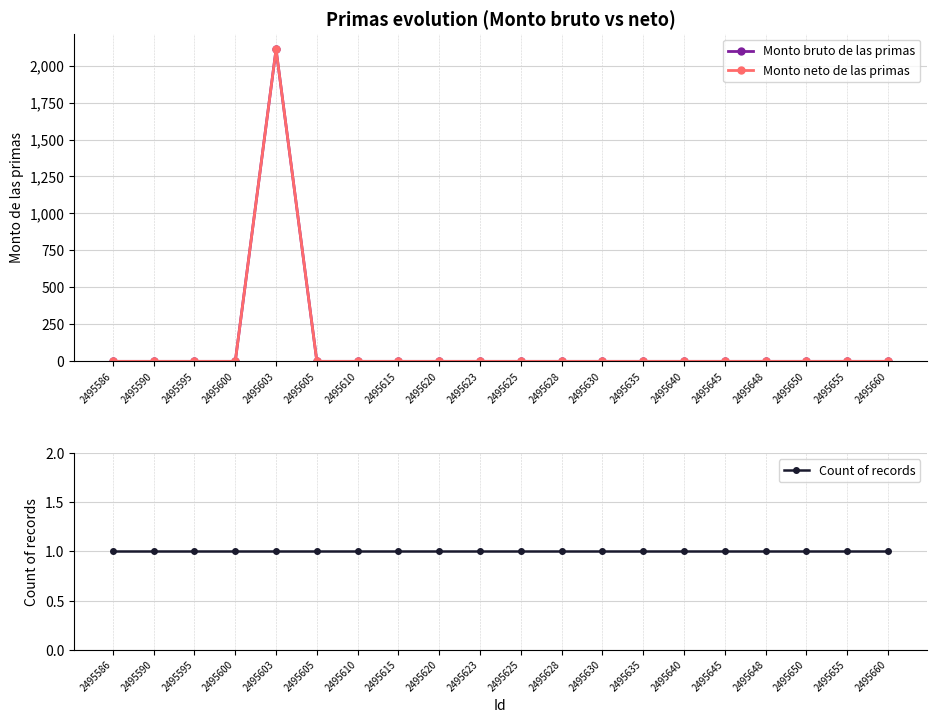

What is the total value across all series at 2495600?

1